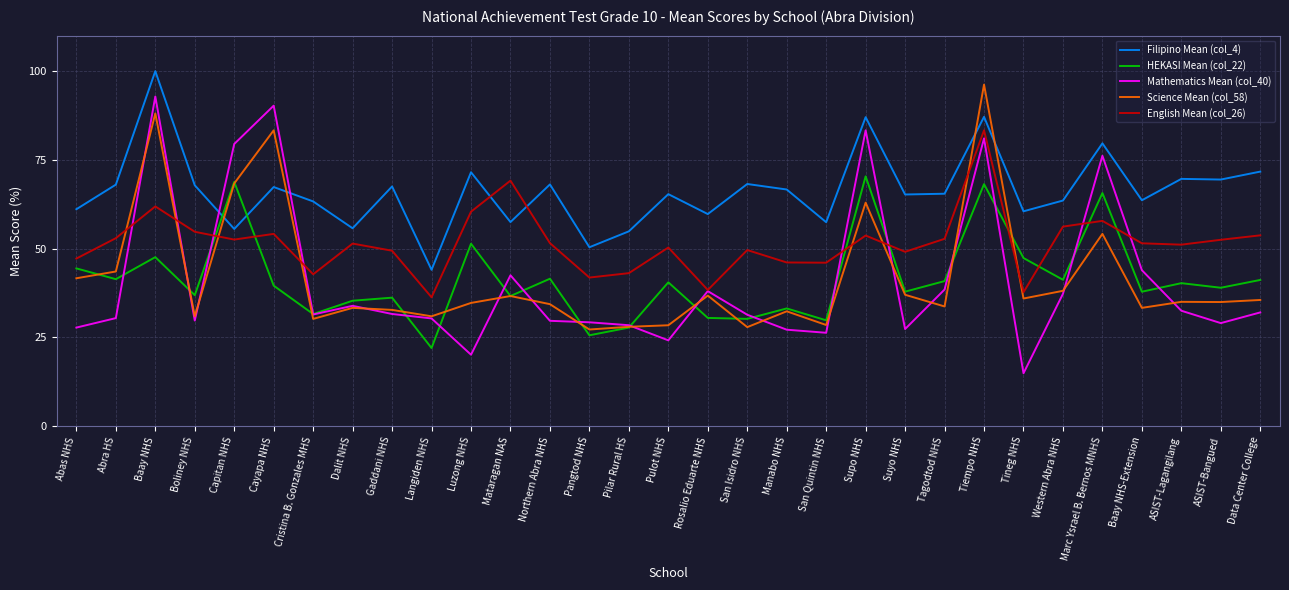

At which label does Filipino Mean (col_4) first exceed 65?

Abra HS